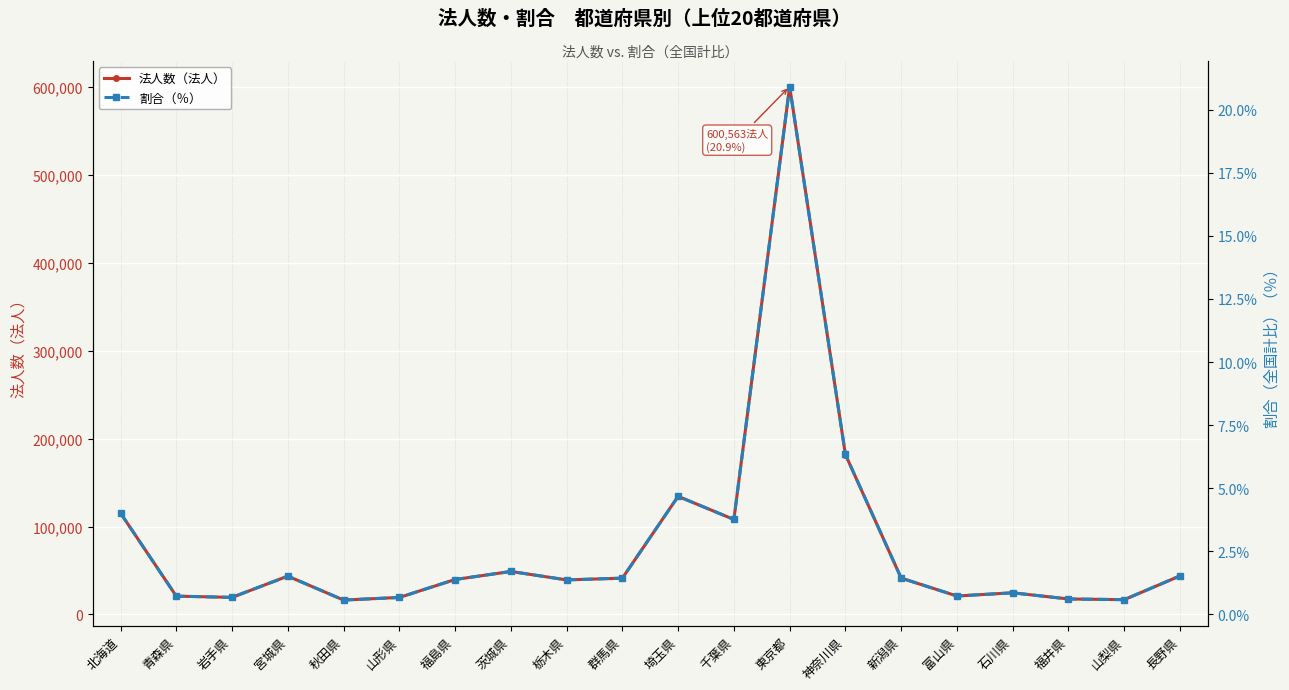

The 割合（％） series shows 20.9 at 東京都. True or false?

True